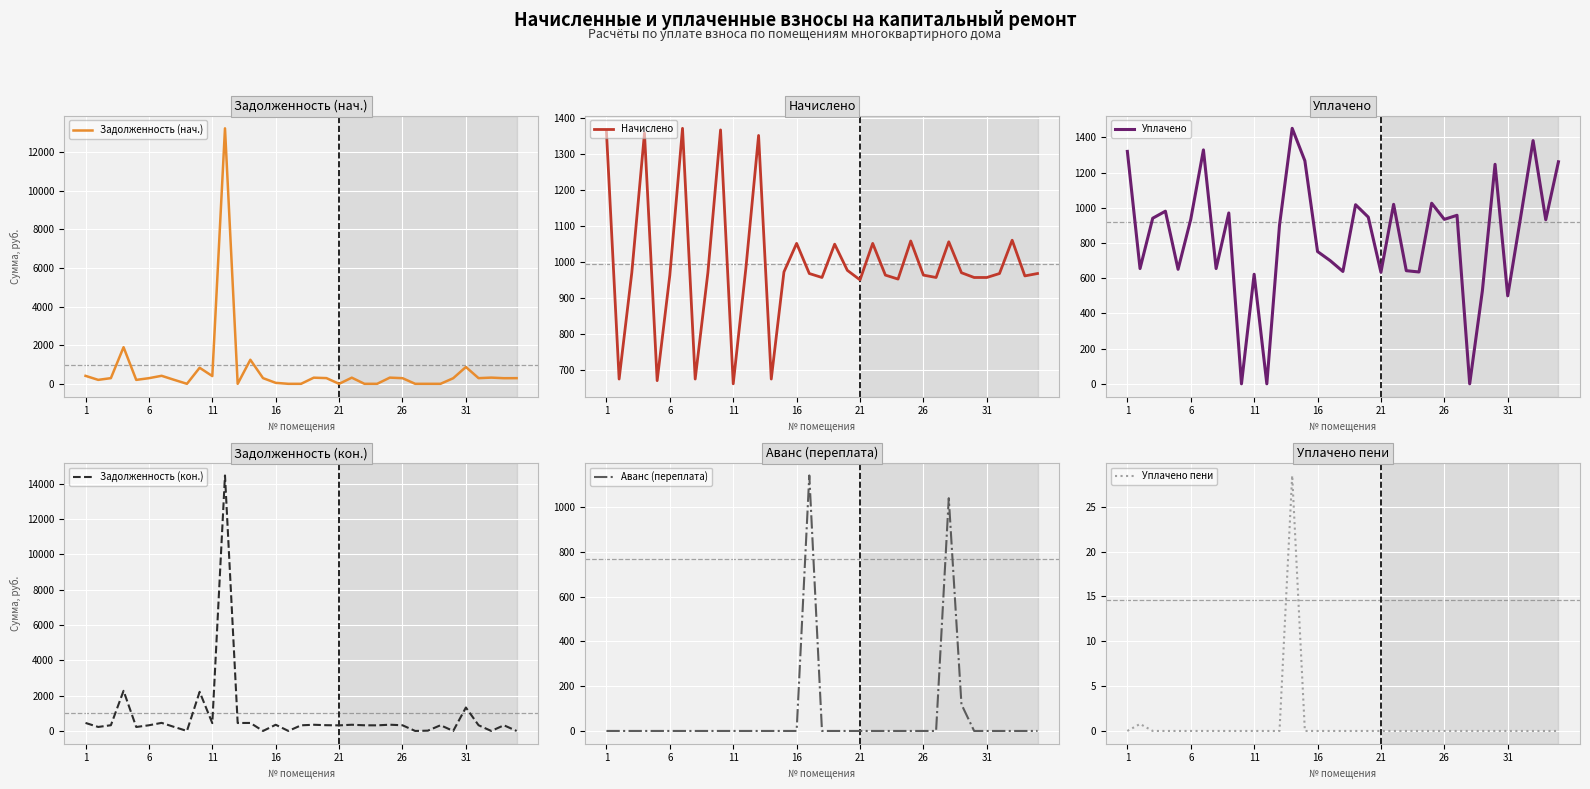

The Начислено series shows 524.7 at 21. True or false?

False